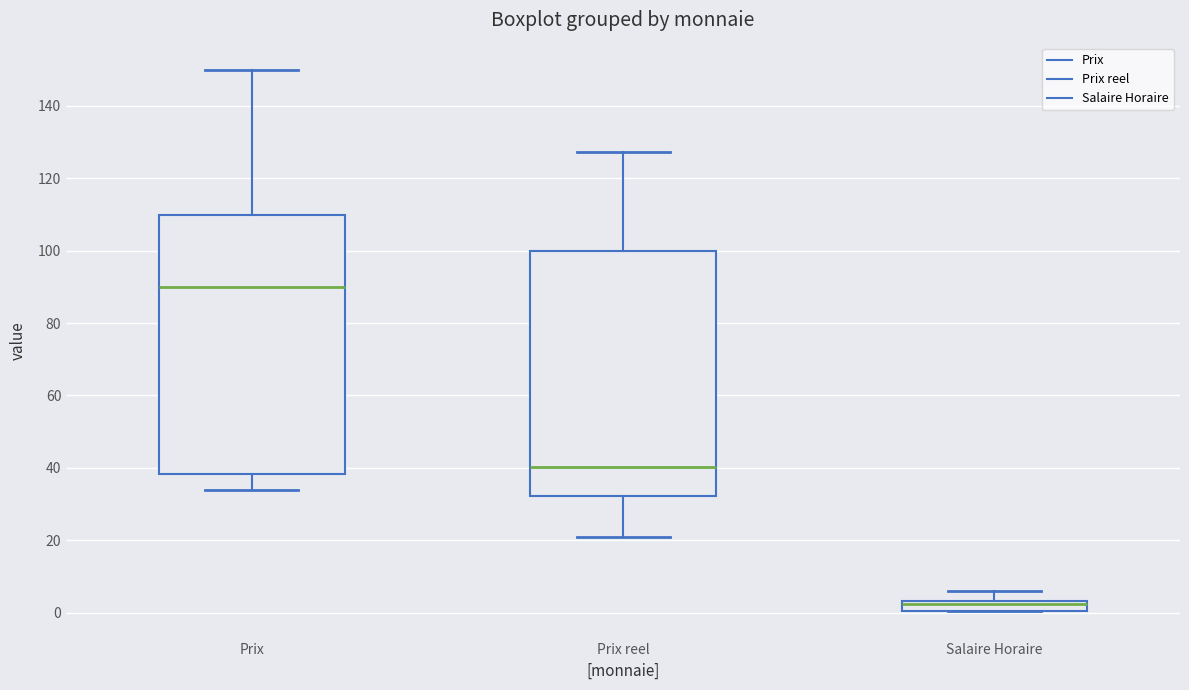

Comparing the boxes themselves (not the whiskers), which one is the tallest?

Prix